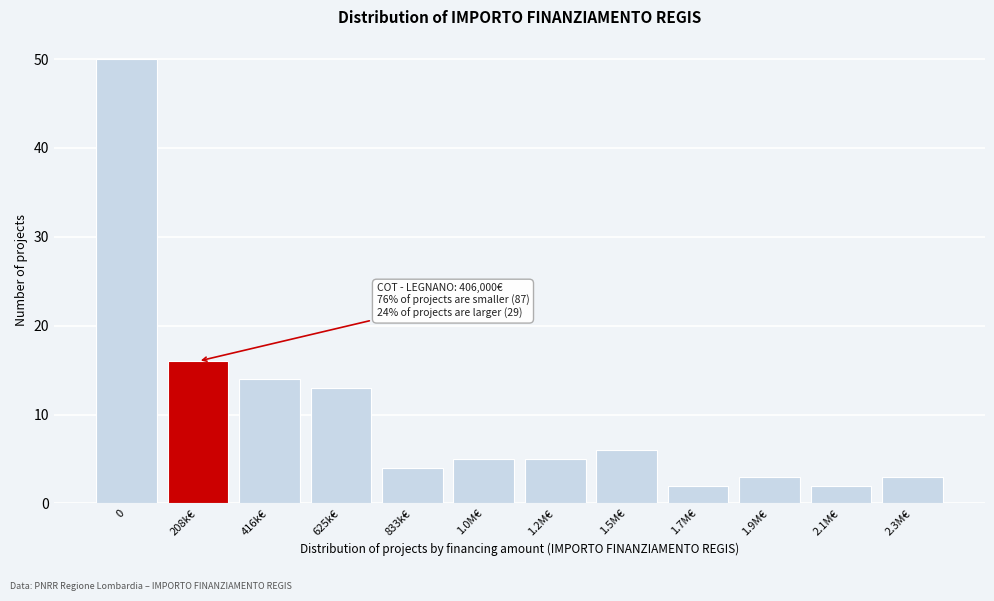

Reading right to left, list all the values displayed in this chart.

3	2	3	2	6	5	5	4	13	14	16	50